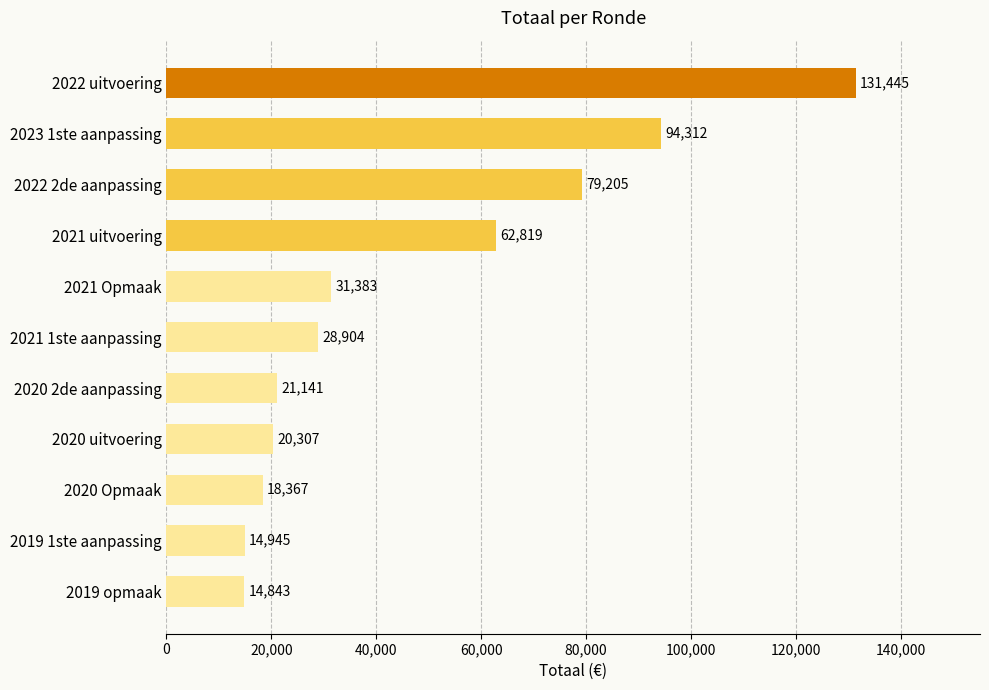

What is the difference between the maximum and second lowest values?

116500